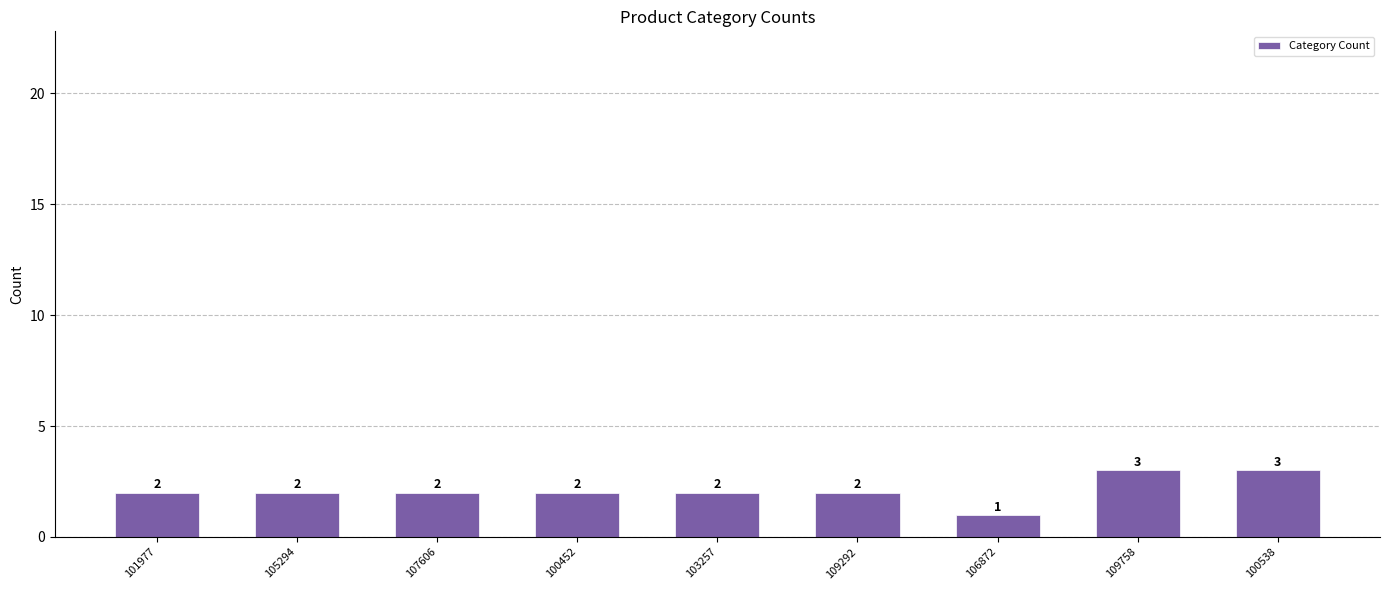

Does the chart contain stacked bars?

No